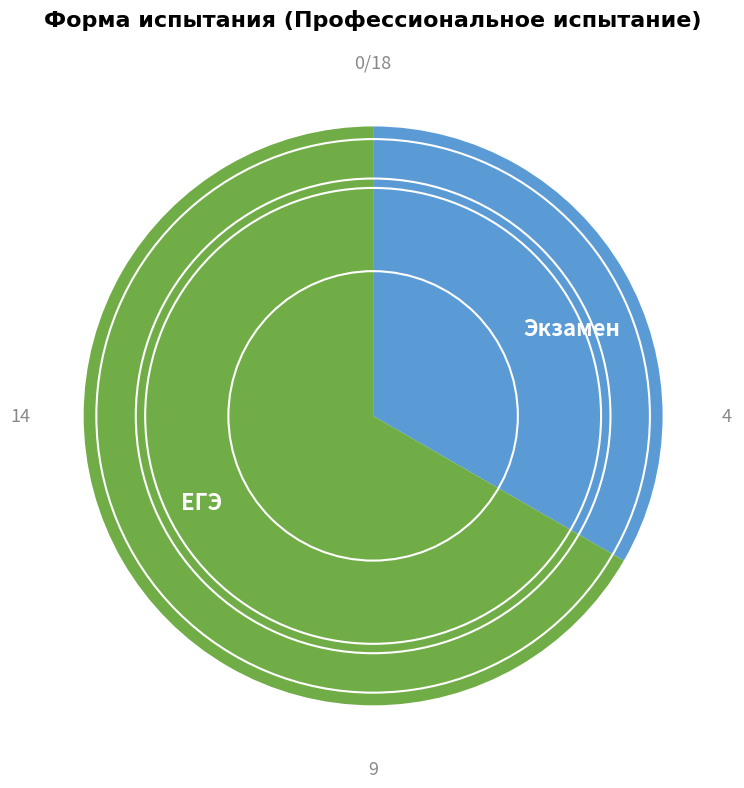

Is Экзамен the majority of the pie?

No